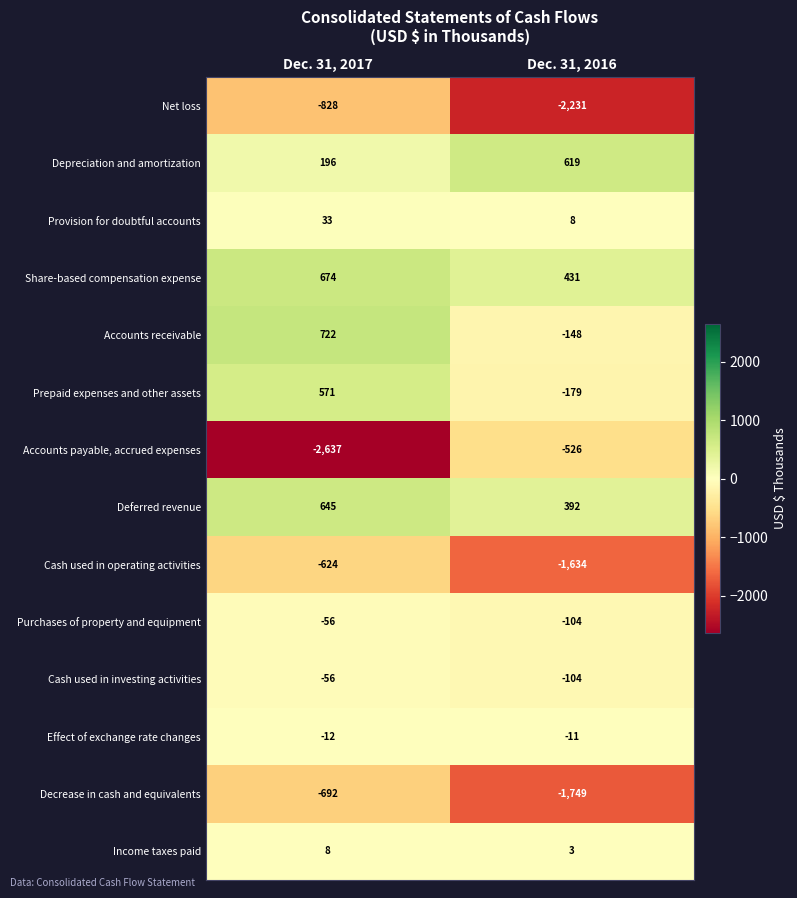

Reading left to right, extract all data points from this chart.

Net loss: Dec. 31, 2017=-828	Dec. 31, 2016=-2231
Depreciation and amortization: Dec. 31, 2017=196	Dec. 31, 2016=619
Provision for doubtful accounts: Dec. 31, 2017=33	Dec. 31, 2016=8
Share-based compensation expense: Dec. 31, 2017=674	Dec. 31, 2016=431
Accounts receivable: Dec. 31, 2017=722	Dec. 31, 2016=-148
Prepaid expenses and other assets: Dec. 31, 2017=571	Dec. 31, 2016=-179
Accounts payable, accrued expenses: Dec. 31, 2017=-2637	Dec. 31, 2016=-526
Deferred revenue: Dec. 31, 2017=645	Dec. 31, 2016=392
Cash used in operating activities: Dec. 31, 2017=-624	Dec. 31, 2016=-1634
Purchases of property and equipment: Dec. 31, 2017=-56	Dec. 31, 2016=-104
Cash used in investing activities: Dec. 31, 2017=-56	Dec. 31, 2016=-104
Effect of exchange rate changes: Dec. 31, 2017=-12	Dec. 31, 2016=-11
Decrease in cash and equivalents: Dec. 31, 2017=-692	Dec. 31, 2016=-1749
Income taxes paid: Dec. 31, 2017=8	Dec. 31, 2016=3